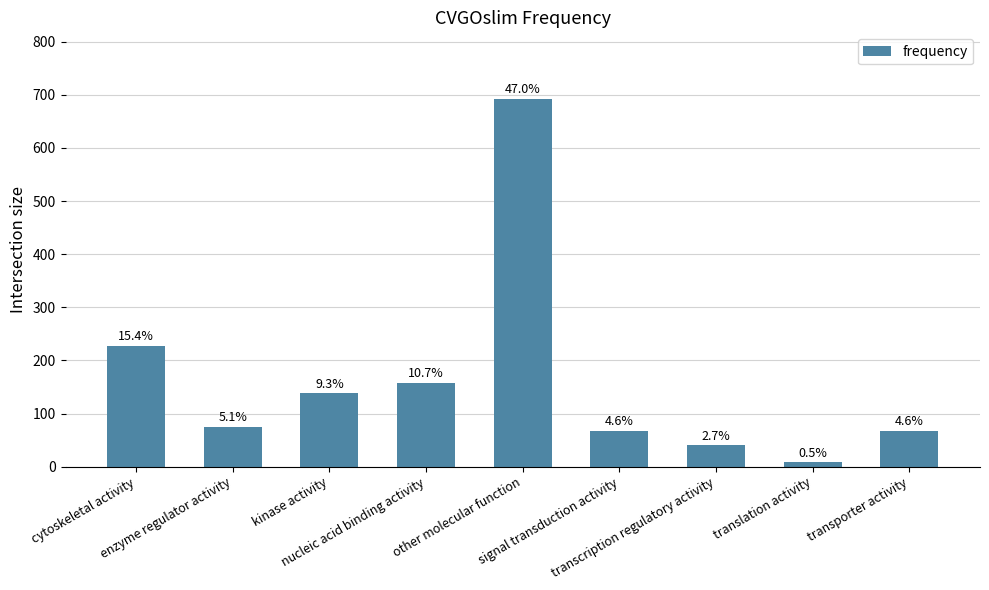

What position from the left is translation activity?

8